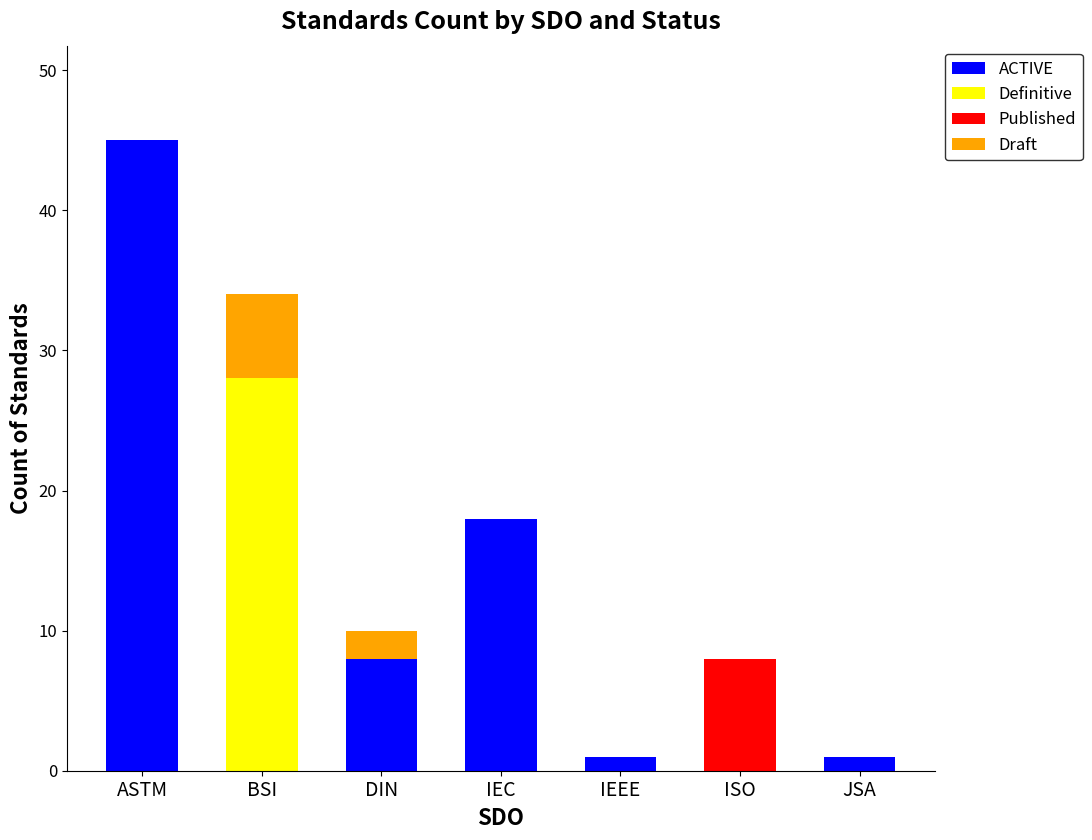

Which category has the highest value in the ACTIVE series?

ASTM